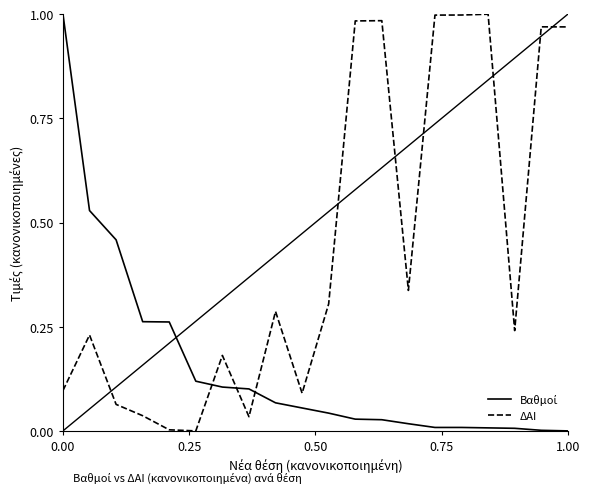

Which series has the largest total across all categories?

ΔΑΙ